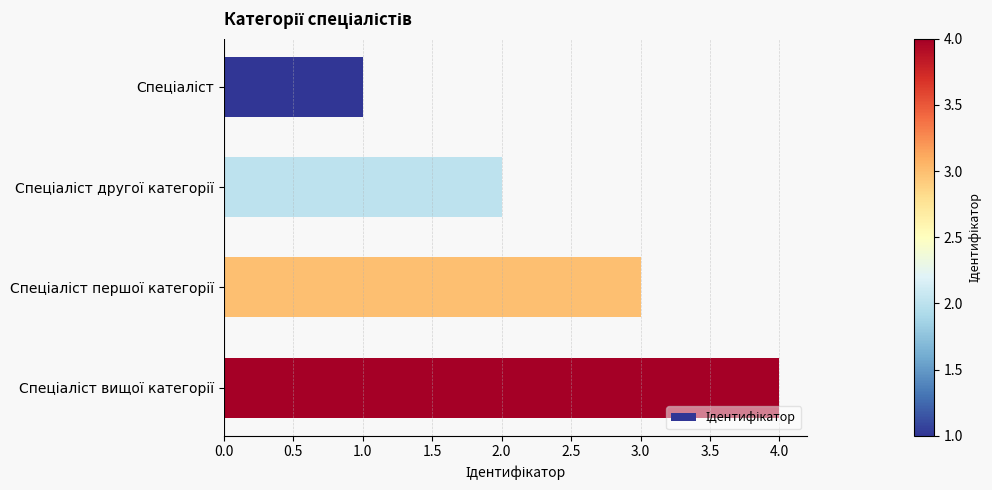

What is the difference between the maximum and minimum values?

3